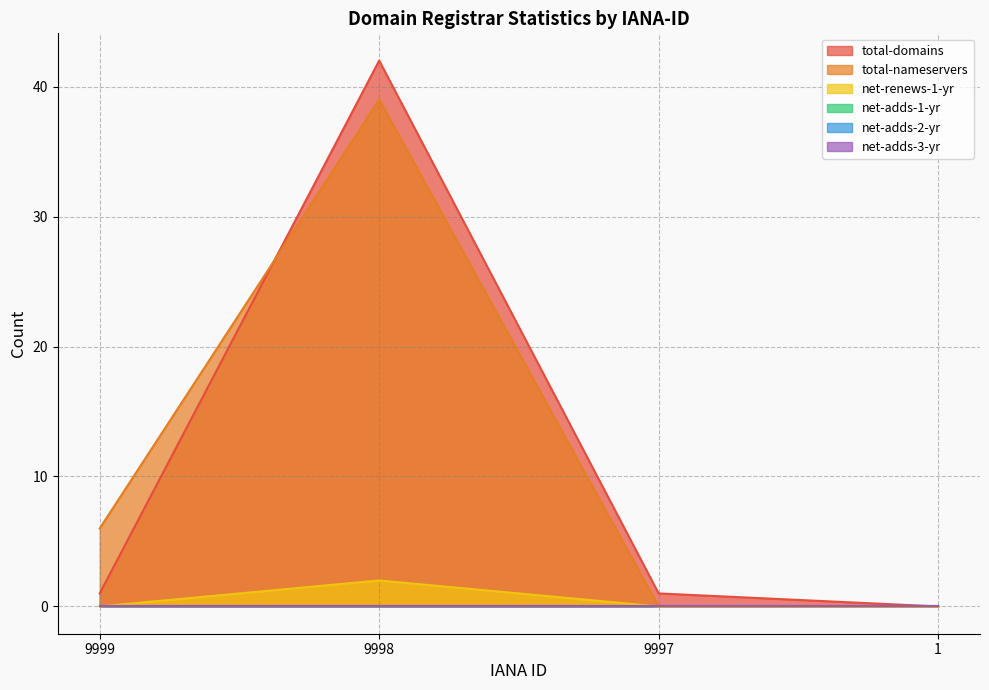

The value of net-renews-1-yr at 9999 is 0. True or false?

True